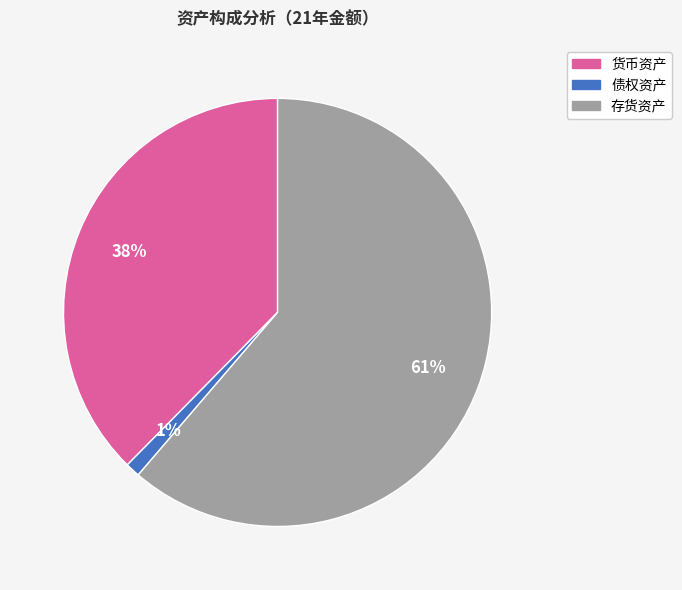

Between 存货资产 and 债权资产, which is larger?

存货资产